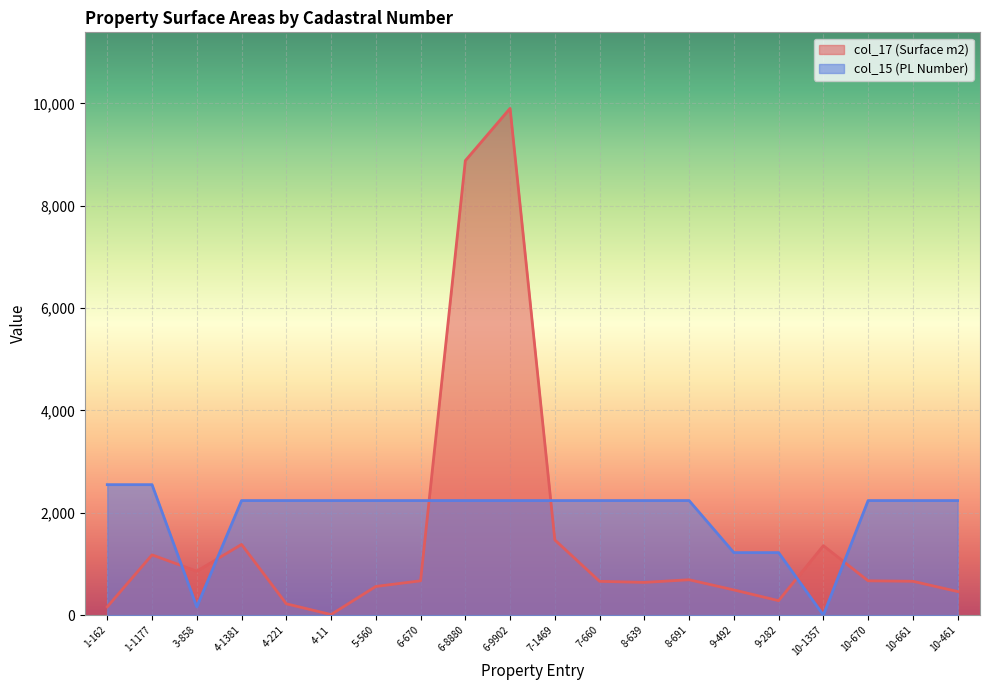

The value of col_15 (PL Number) at 4-11 is 3278. True or false?

False